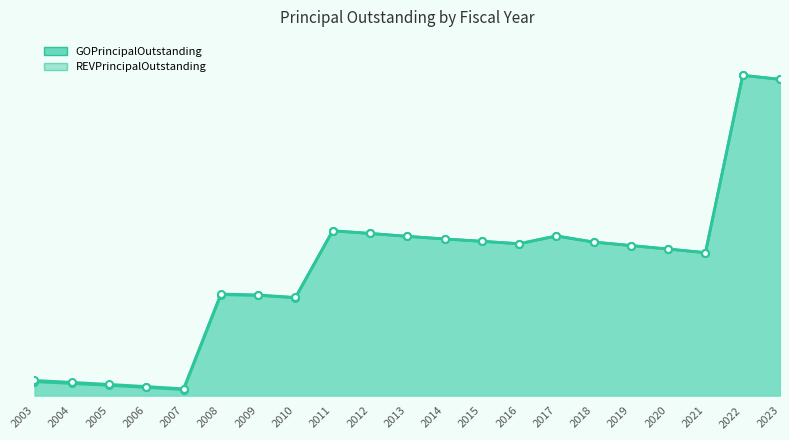

At which category does the data reach its first local valley?

2007